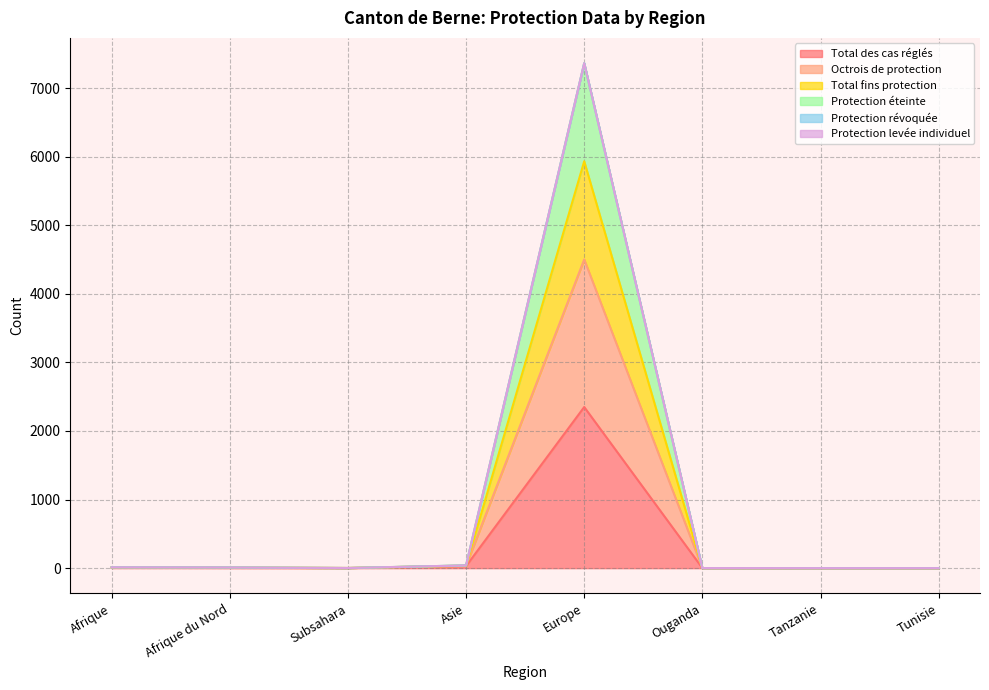

True or false: Total des cas réglés has more than 2 interior local peaks.

False